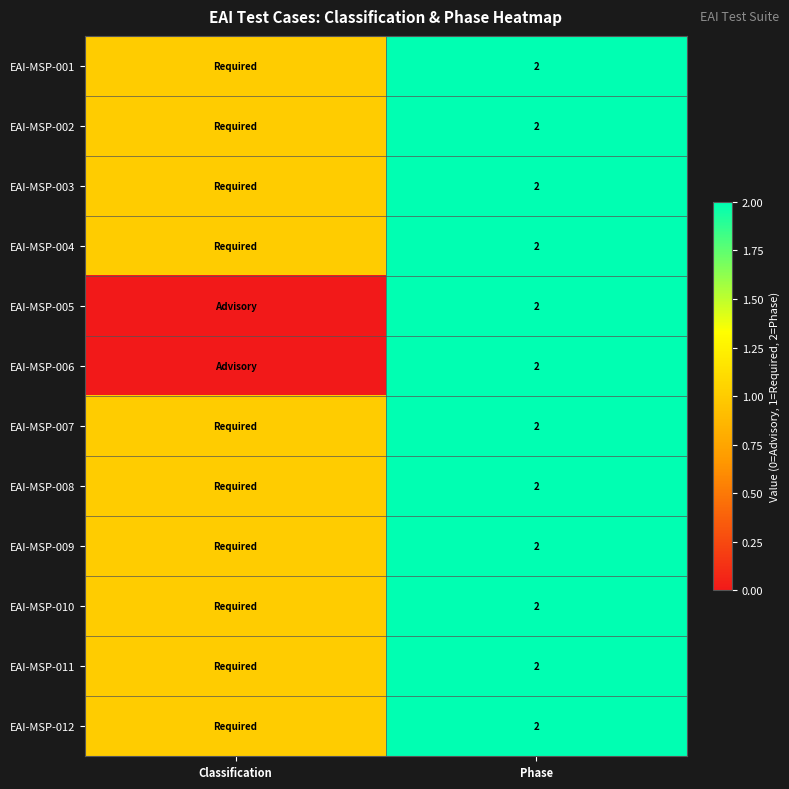

The value of EAI-MSP-005 at Phase is 2. True or false?

True